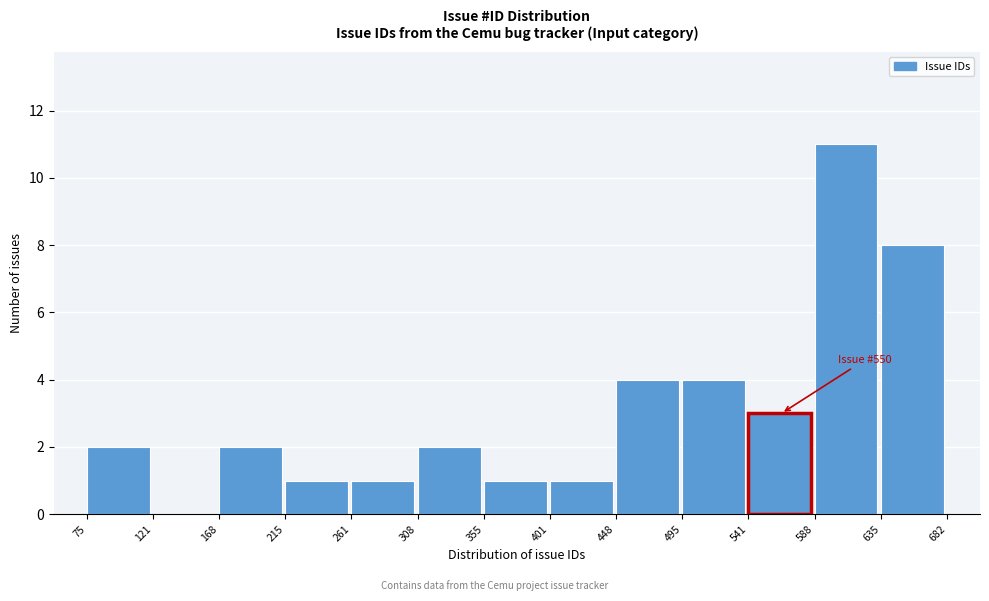

Over which range of the x-axis is the bar tallest?

588 to 635